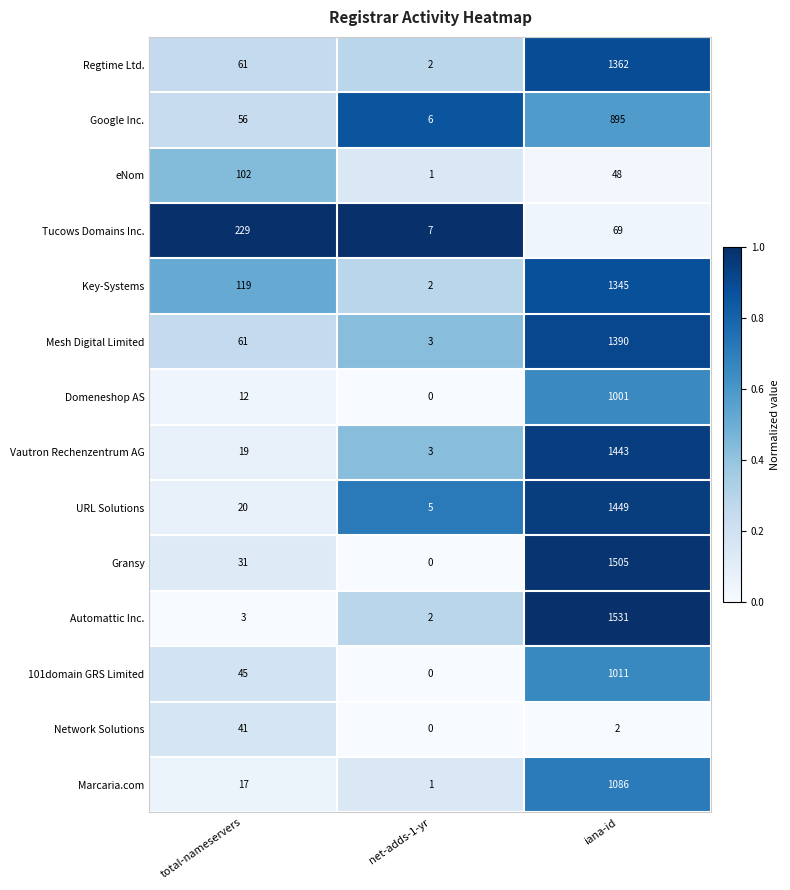

What is the difference between the maximum and minimum values in the eNom series?

101